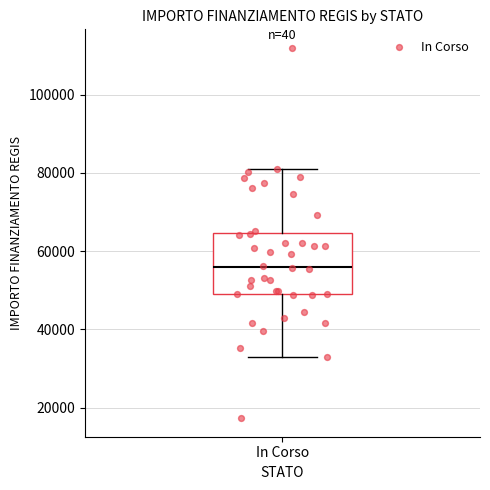

Where does the median line of the box for In Corso sit on the y-axis? The values are not printed on the chart, so give them approximately, as read against the axis.

56000